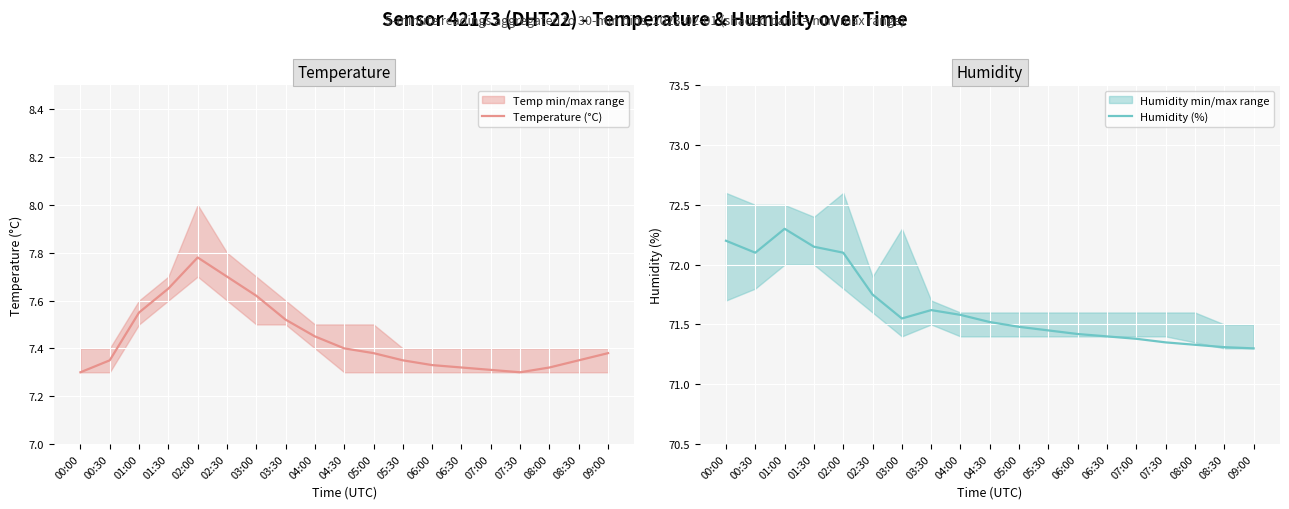

In Humidity (%), how many points are lower than both neighbors (excluding endpoints)?

2